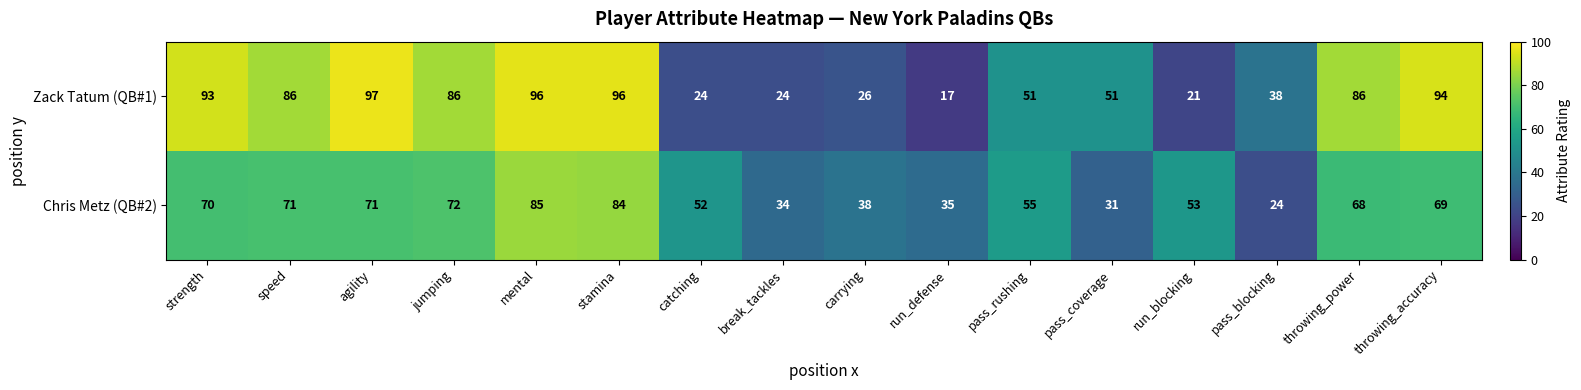

True or false: Zack Tatum (QB#1) has a value of 86 at throwing_power.

True